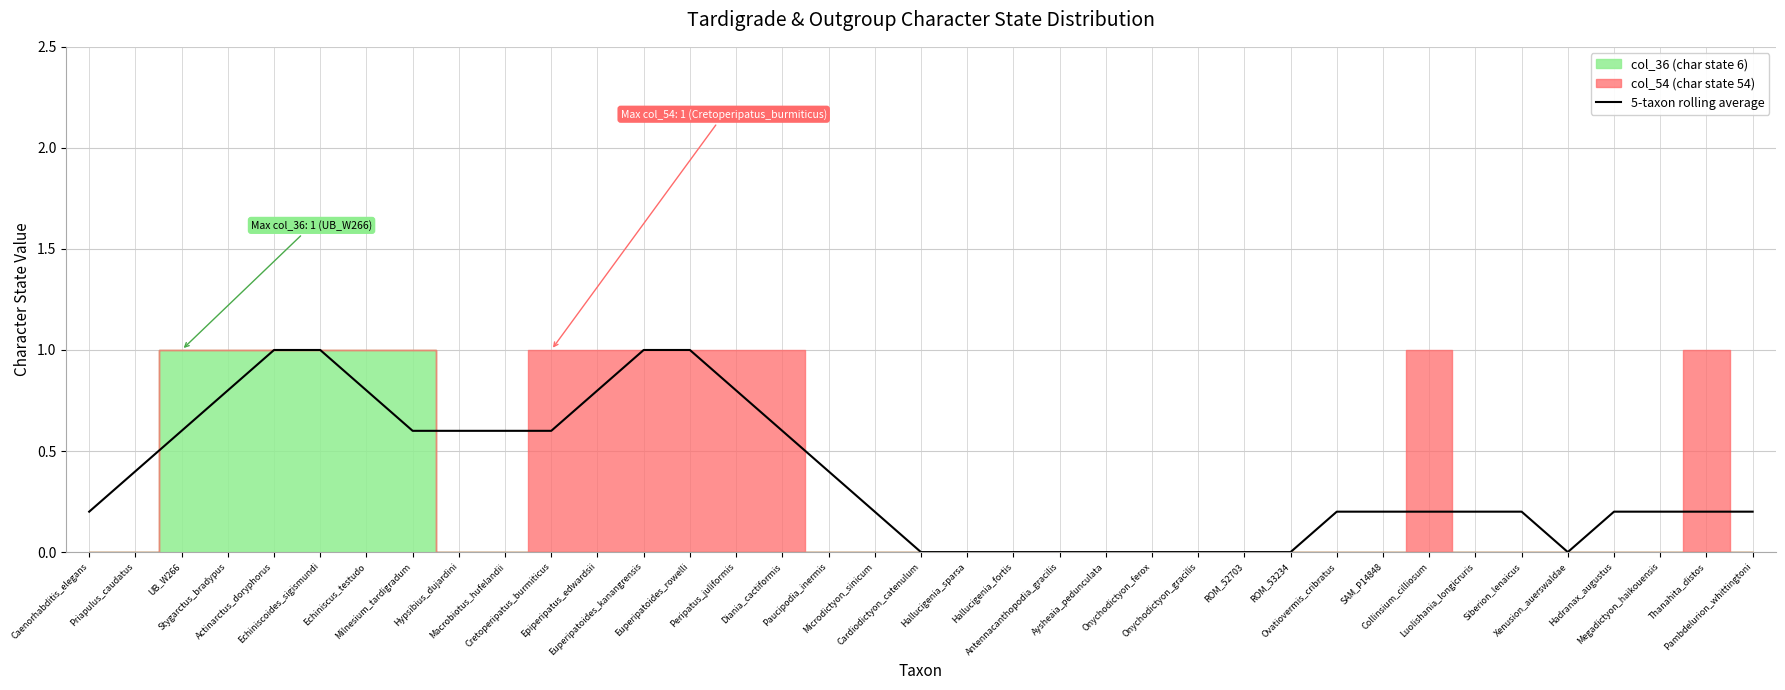

Read the value at Luolishania_longicruris.

0.2